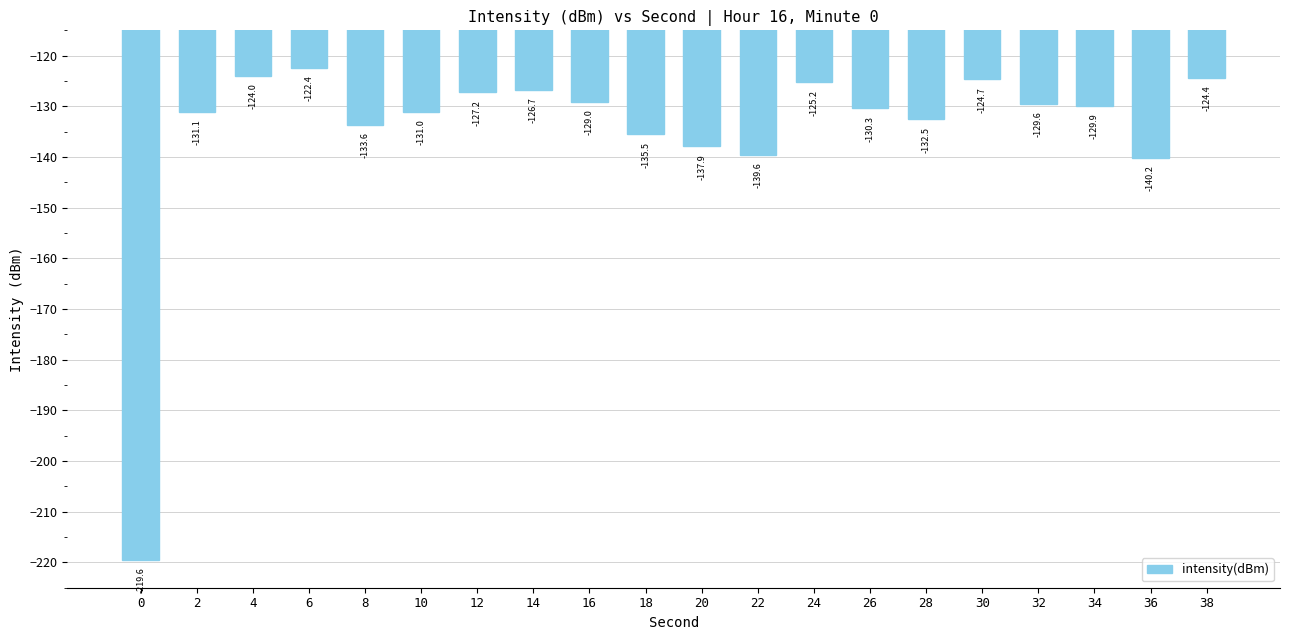

List the labels in order of value, smallest first.

0, 36, 22, 20, 18, 8, 28, 2, 10, 26, 34, 32, 16, 12, 14, 24, 30, 38, 4, 6